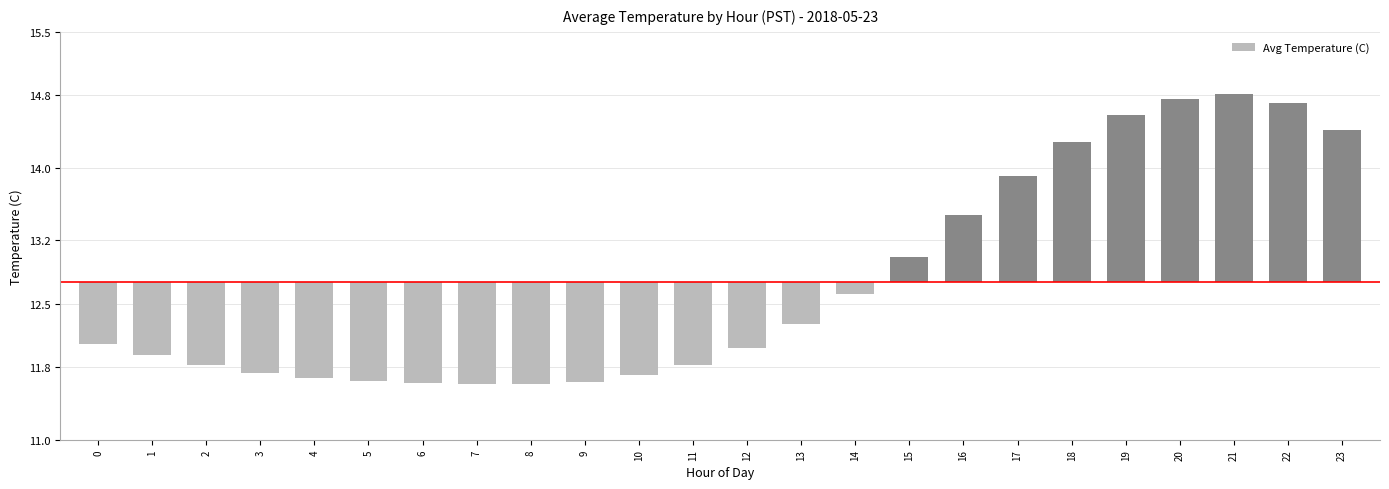

Rank the categories by value from highest to lowest.

21, 20, 22, 19, 23, 18, 17, 16, 15, 14, 13, 0, 12, 1, 2, 11, 3, 10, 4, 5, 9, 6, 7, 8